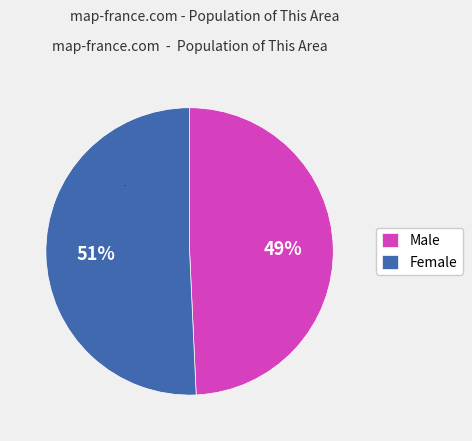

What percentage is NOT represented by Male?

50.7%